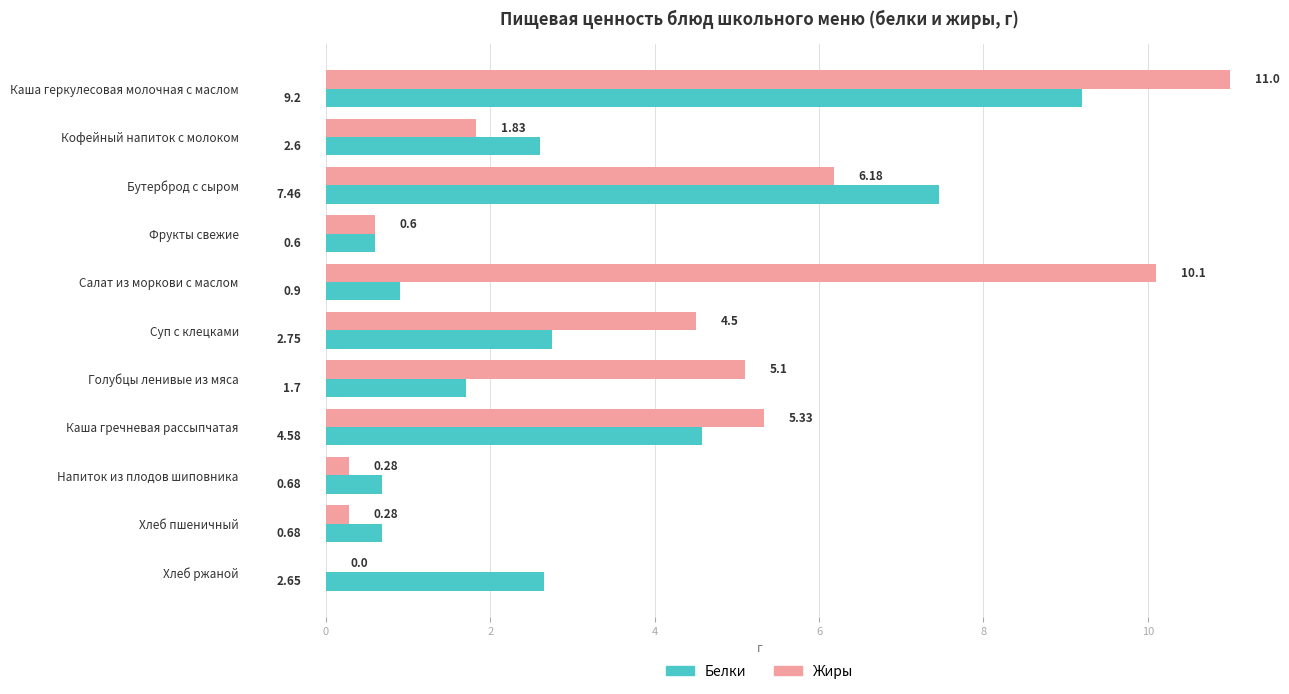

Which category has the highest value in the Жиры series?

Каша геркулесовая молочная с маслом